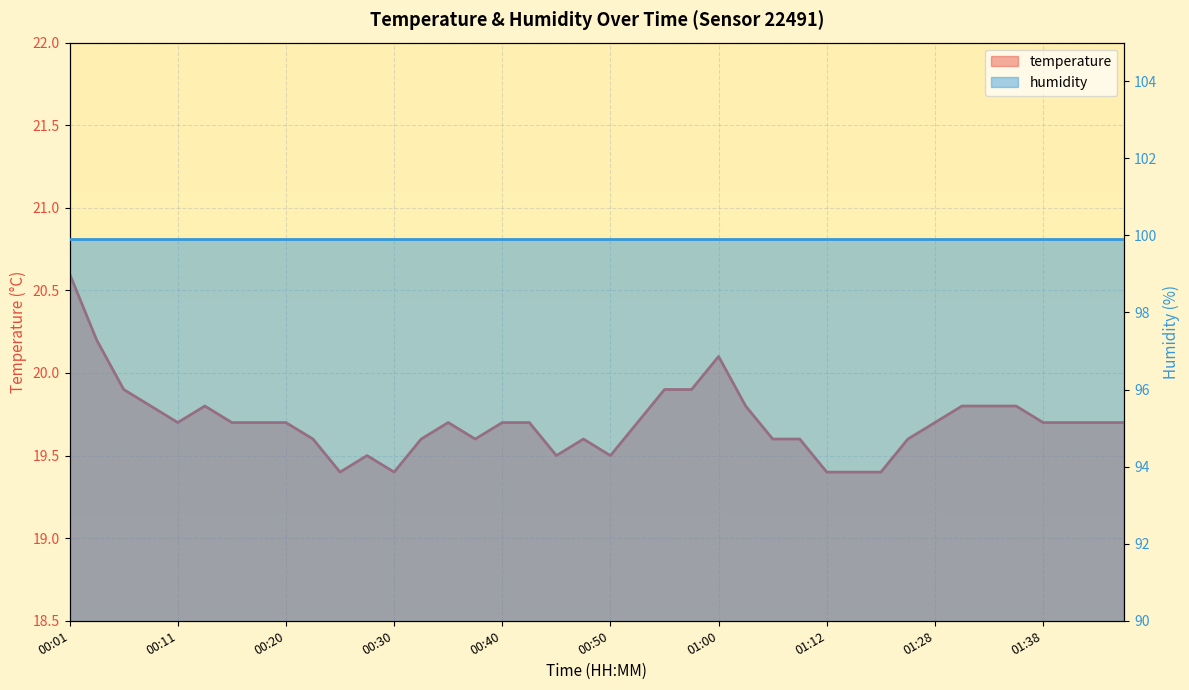

Rank the categories by value from lowest to highest.

00:25, 00:30, 01:12, 01:15, 01:17, 00:28, 00:45, 00:50, 00:23, 00:33, 00:37, 00:47, 01:04, 01:07, 01:20, 00:11, 00:16, 00:18, 00:20, 00:35, 00:40, 00:42, 00:52, 01:28, 01:38, 01:40, 01:43, 01:45, 00:08, 00:13, 01:02, 01:30, 01:33, 01:35, 00:06, 00:55, 00:57, 01:00, 00:03, 00:01